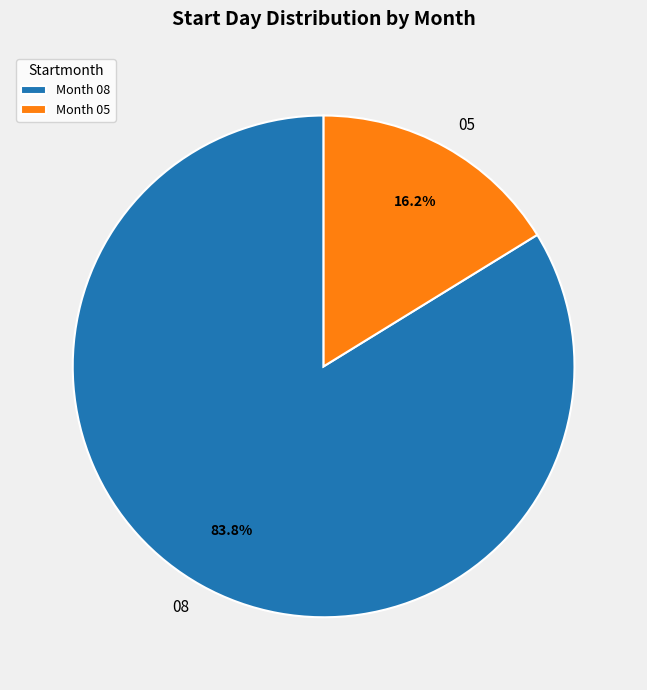

The 05 slice represents 16% of the pie. True or false?

True